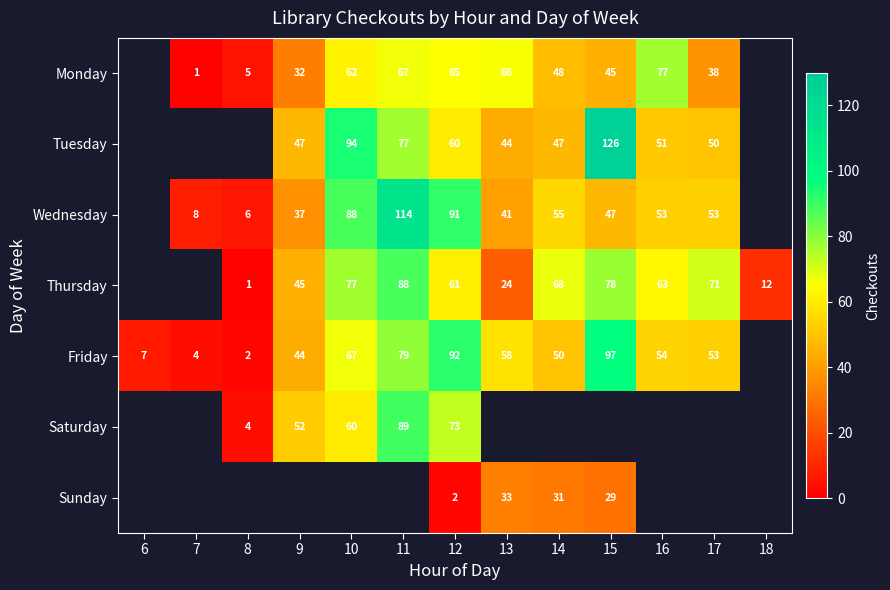

True or false: Saturday has a value of 34 at 12.

False